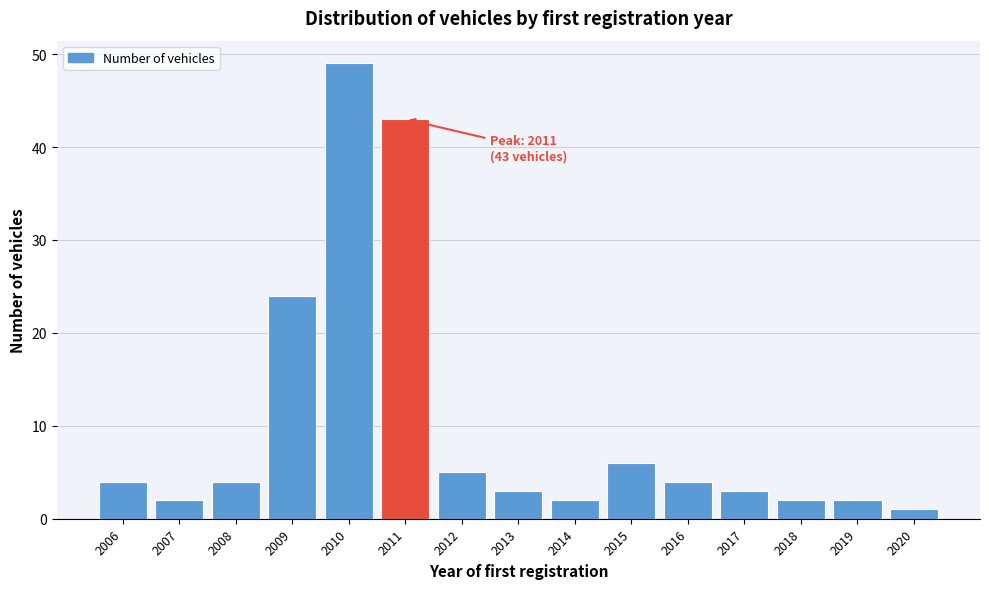

Reading left to right, list all the values displayed in this chart.

4	2	4	24	49	43	5	3	2	6	4	3	2	2	1